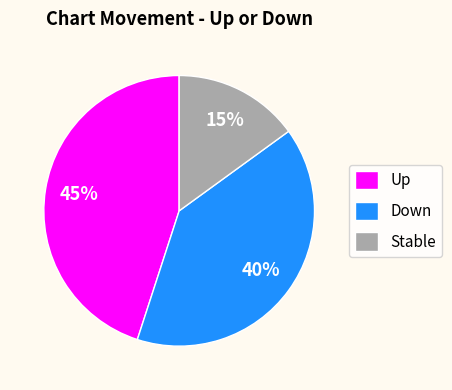

Which has a higher value, Stable or Down?

Down